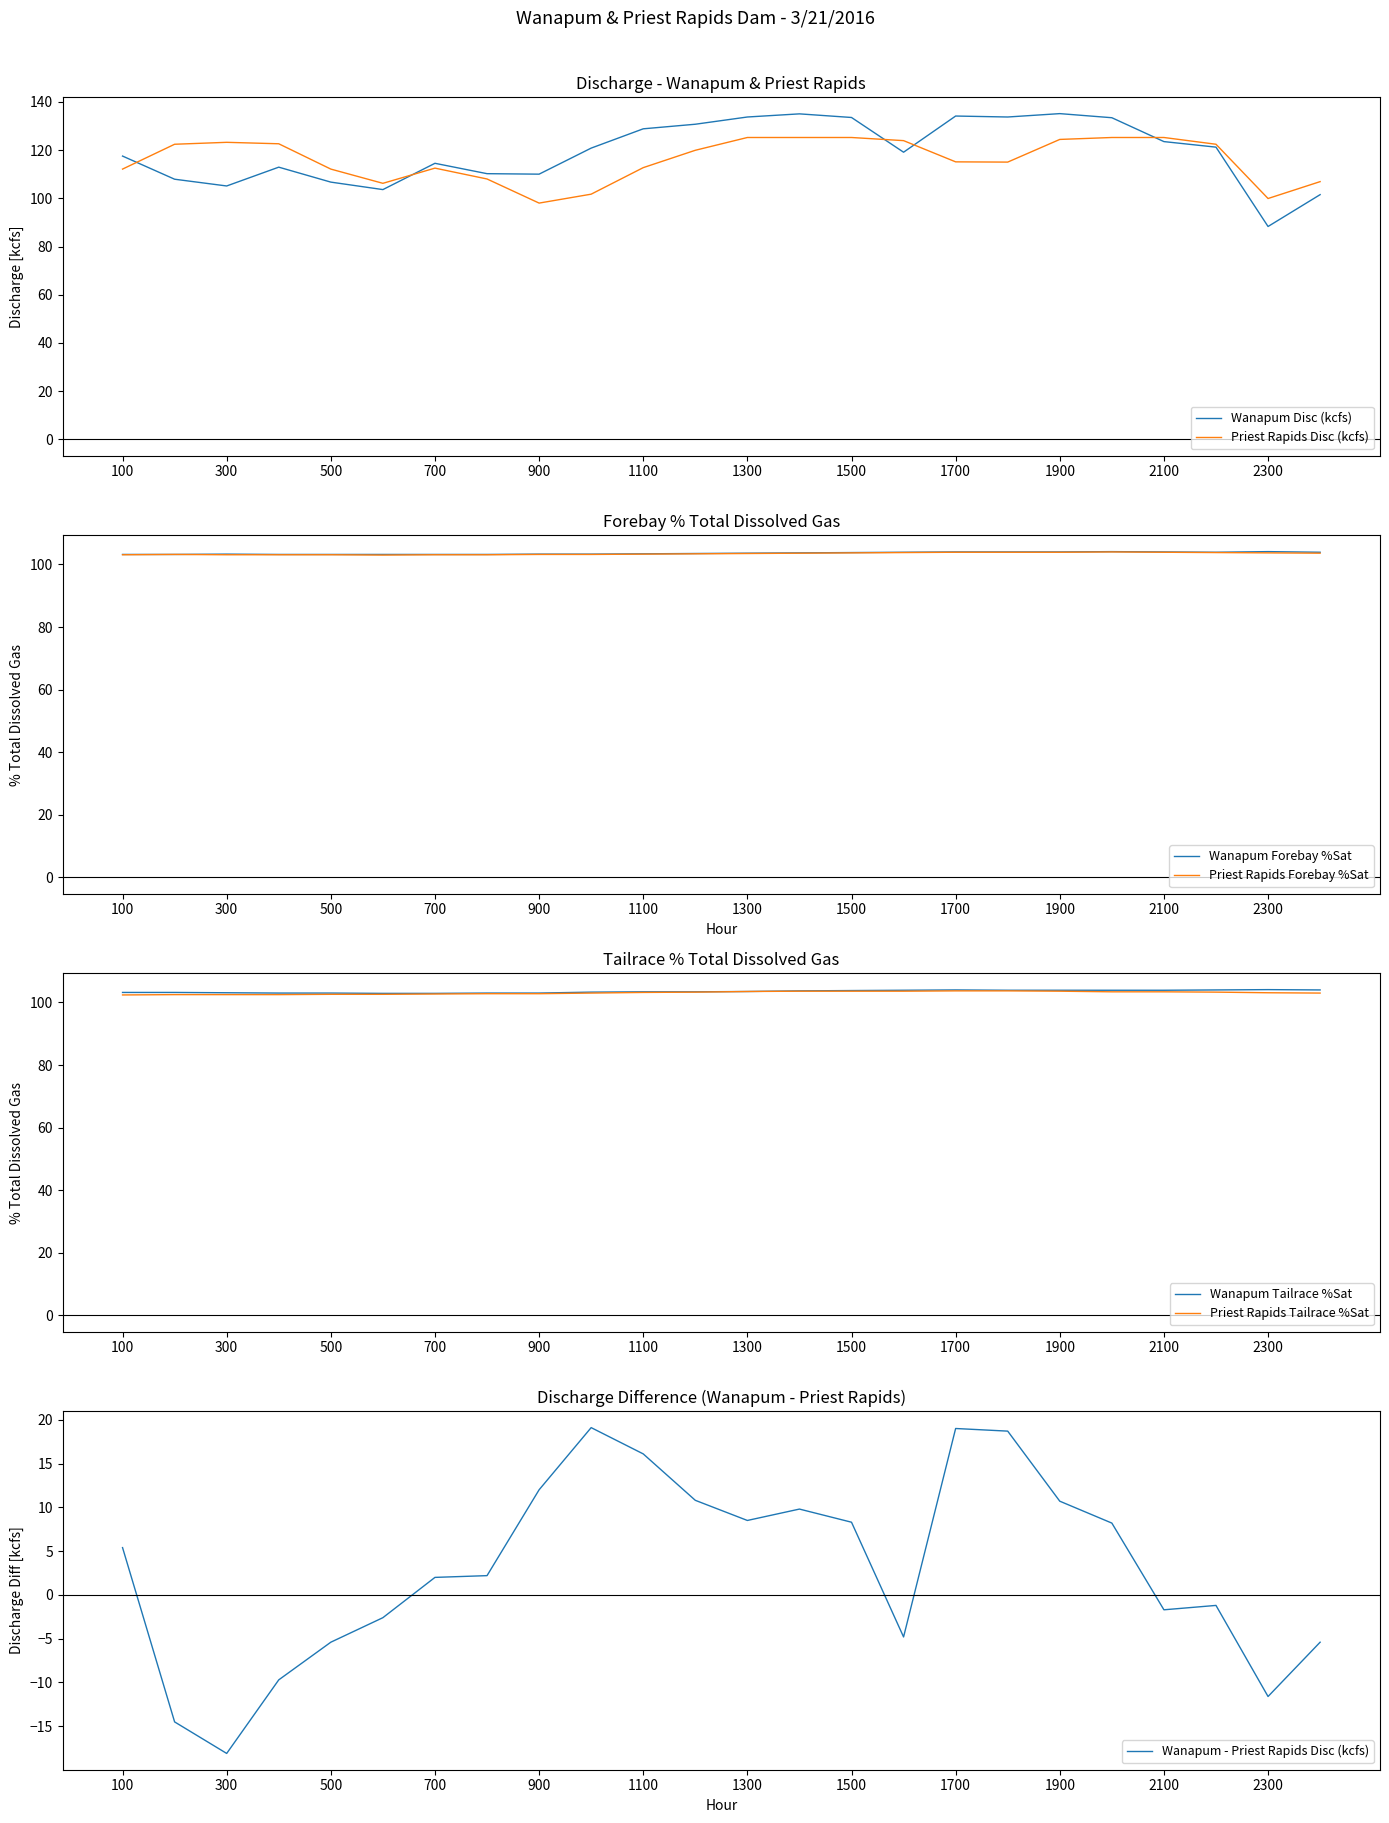

How many interior local valleys does the Wanapum Forebay %Sat series have?

1